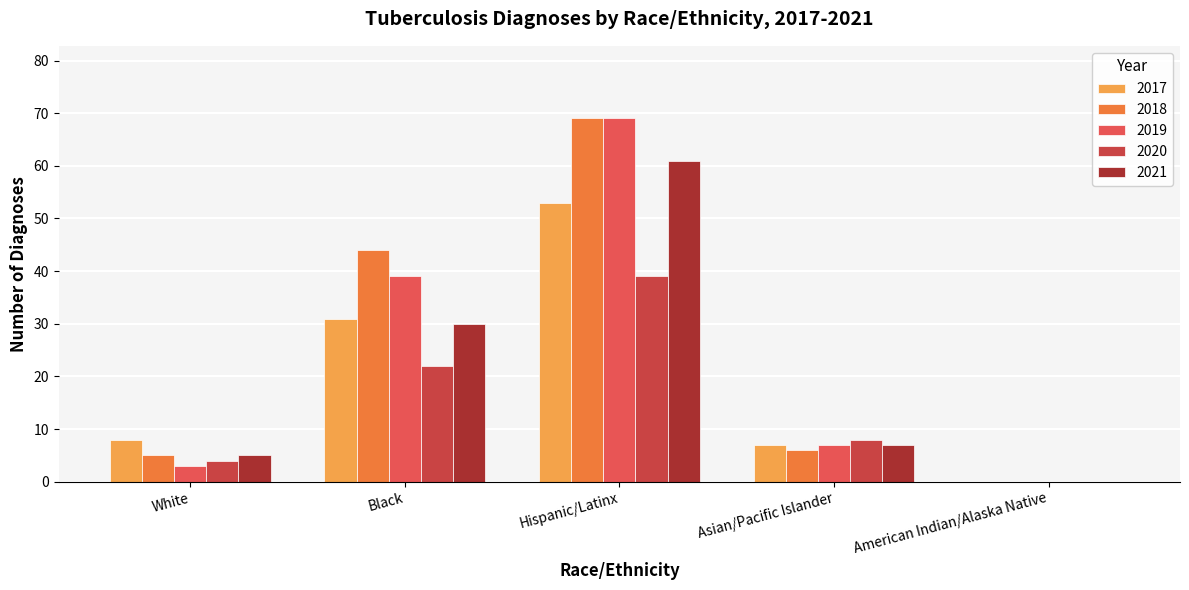

What is the value of the 2017 bar at the 3rd from the left?

53